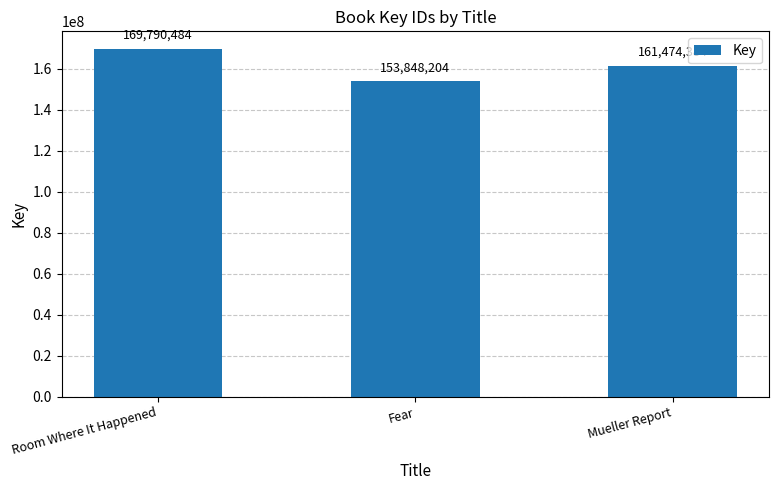

What is the minimum value shown in the chart?

153848204